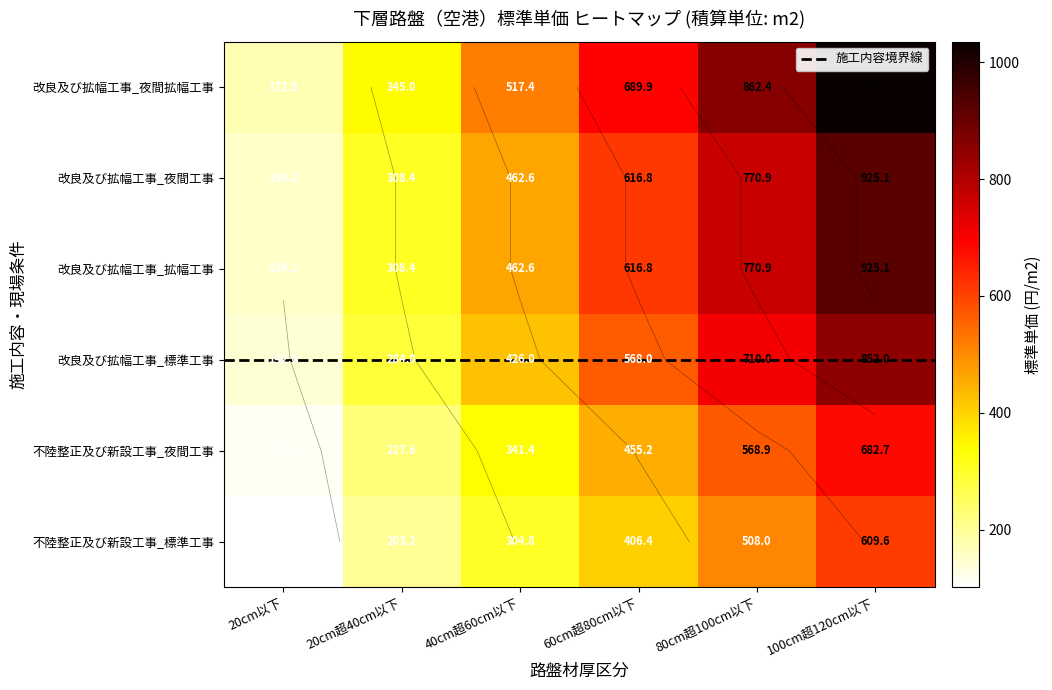

What is the sum of all 不陸整正及び新設工事_夜間工事 values?

2389.6